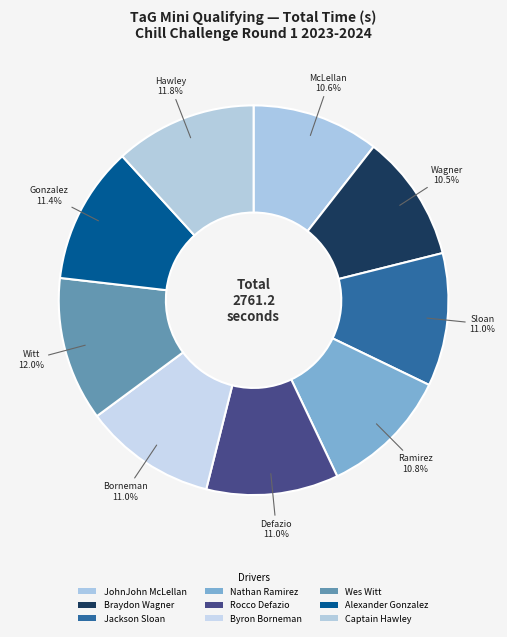

What percentage is the Rocco Defazio slice, to the nearest percent?

11%